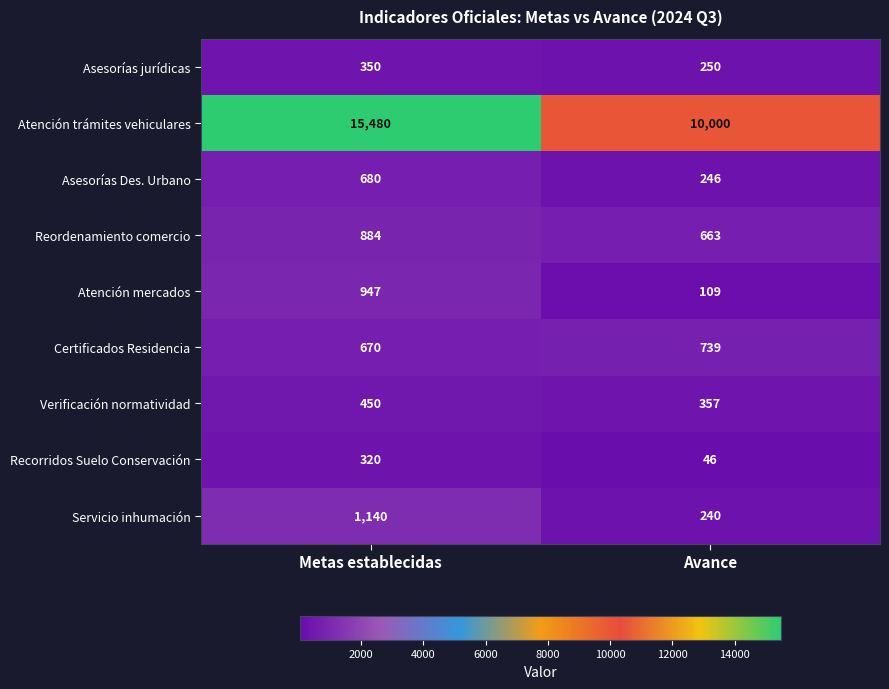

What is the total value across all series at Avance?

12650